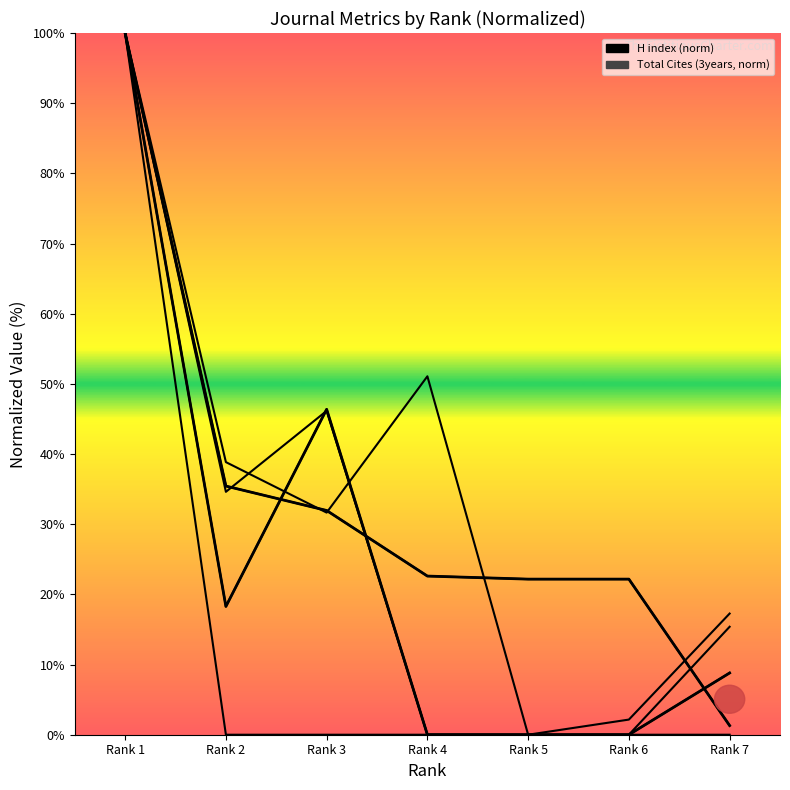

Where is Total Cites (3years, norm) nearest to the value 50?

Rank 3